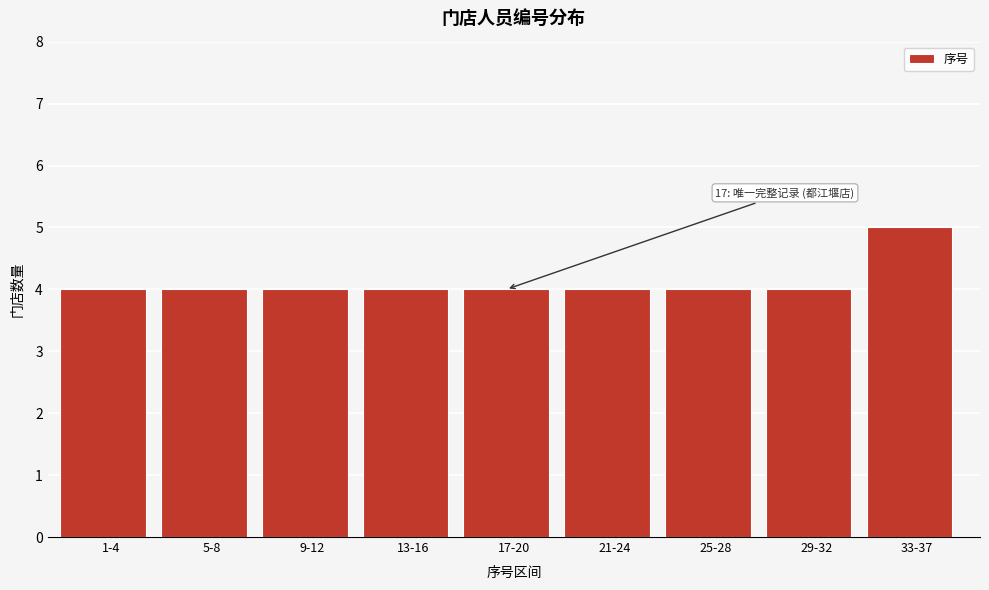

Reading left to right, transcribe all the data shown in this chart.

4	4	4	4	4	4	4	4	5